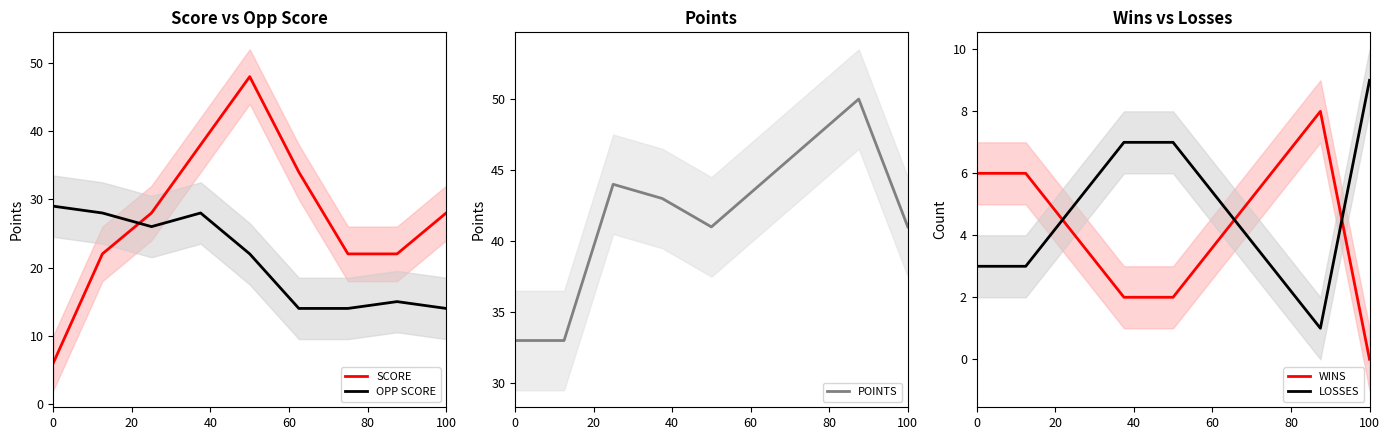

How many WINS values are between 2 and 6?

7